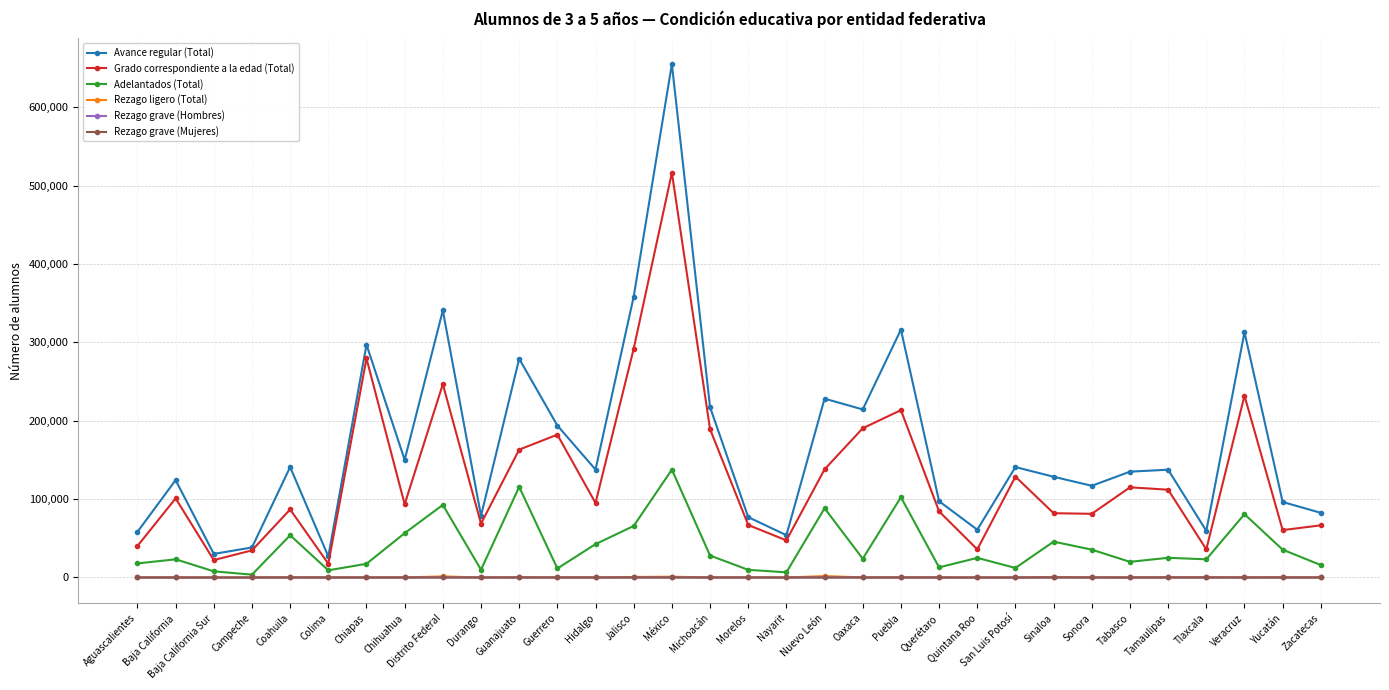

Which series has the largest total across all categories?

Avance regular (Total)